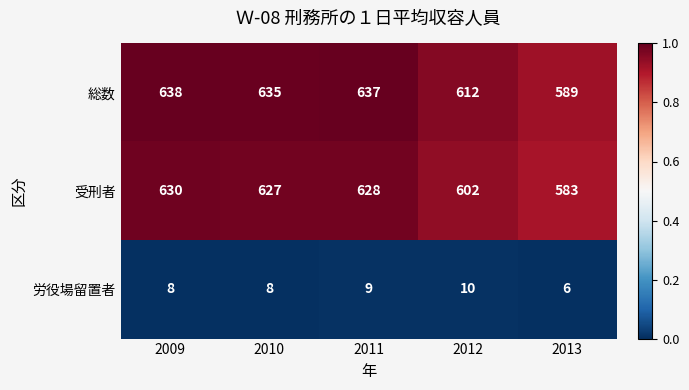

List the series in order of their peak value, lowest first.

労役場留置者, 受刑者, 総数